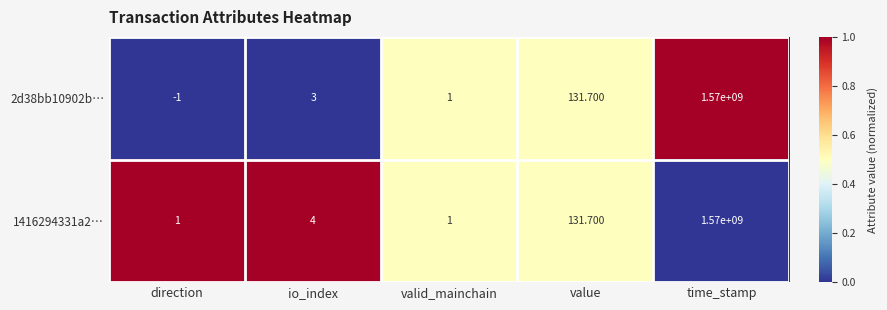

List the labels in order of 2d38bb10902b… value, largest first.

time_stamp, value, io_index, valid_mainchain, direction